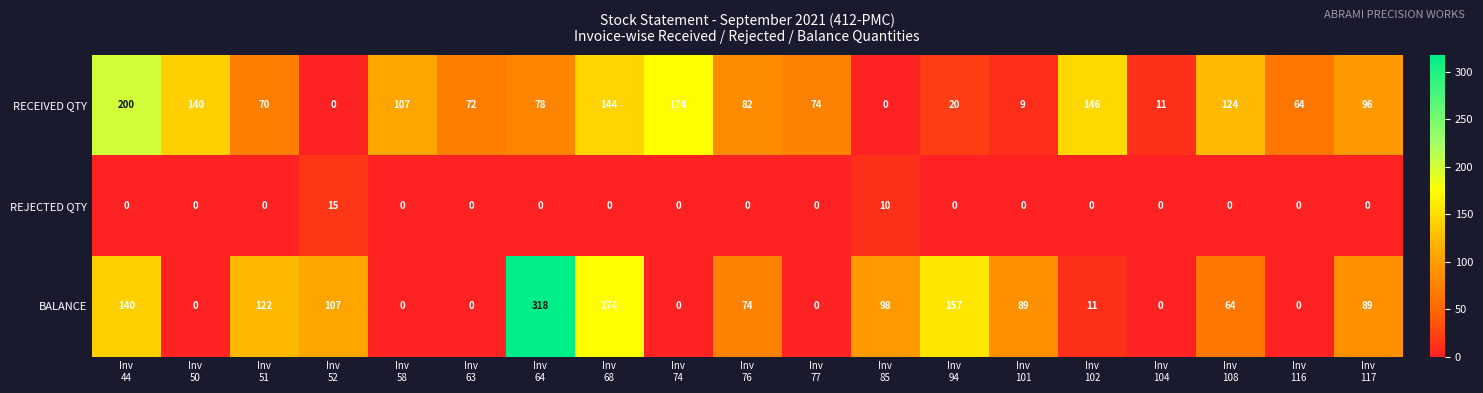

How many positive values does the RECEIVED QTY series have?

17